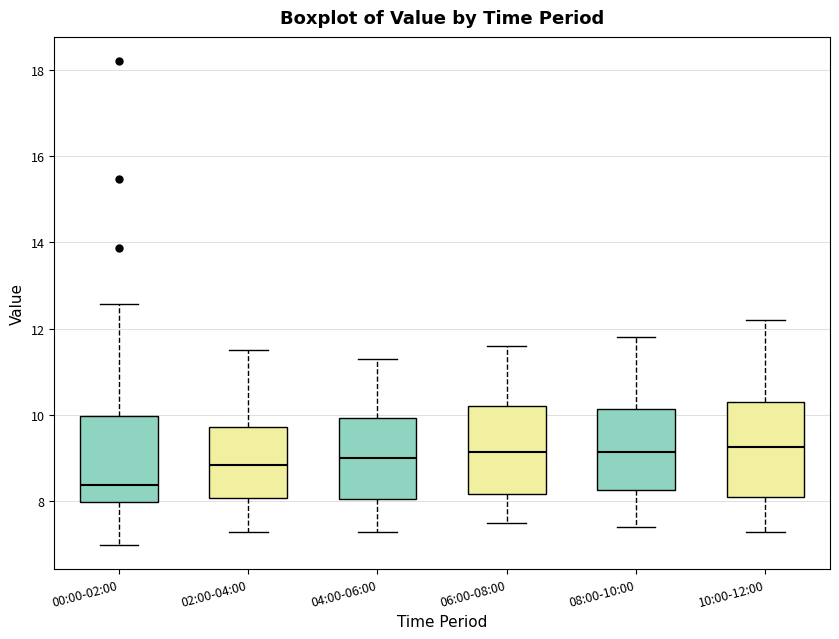

Reading left to right, transcribe this box plot: for each box, give where its median line is, the range the box spans, and where its two whiskers end, as read against the y-axis. The values are not printed on the chart, so give them approximately, as read against the axis.

00:00-02:00: median 8.4, box 8.0 to 10.0, whiskers 7.0 to 12.6
02:00-04:00: median 8.8, box 8.0 to 9.8, whiskers 7.4 to 11.6
04:00-06:00: median 9.0, box 8.0 to 10.0, whiskers 7.4 to 11.4
06:00-08:00: median 9.2, box 8.2 to 10.2, whiskers 7.6 to 11.6
08:00-10:00: median 9.2, box 8.2 to 10.2, whiskers 7.4 to 11.8
10:00-12:00: median 9.2, box 8.2 to 10.4, whiskers 7.4 to 12.2